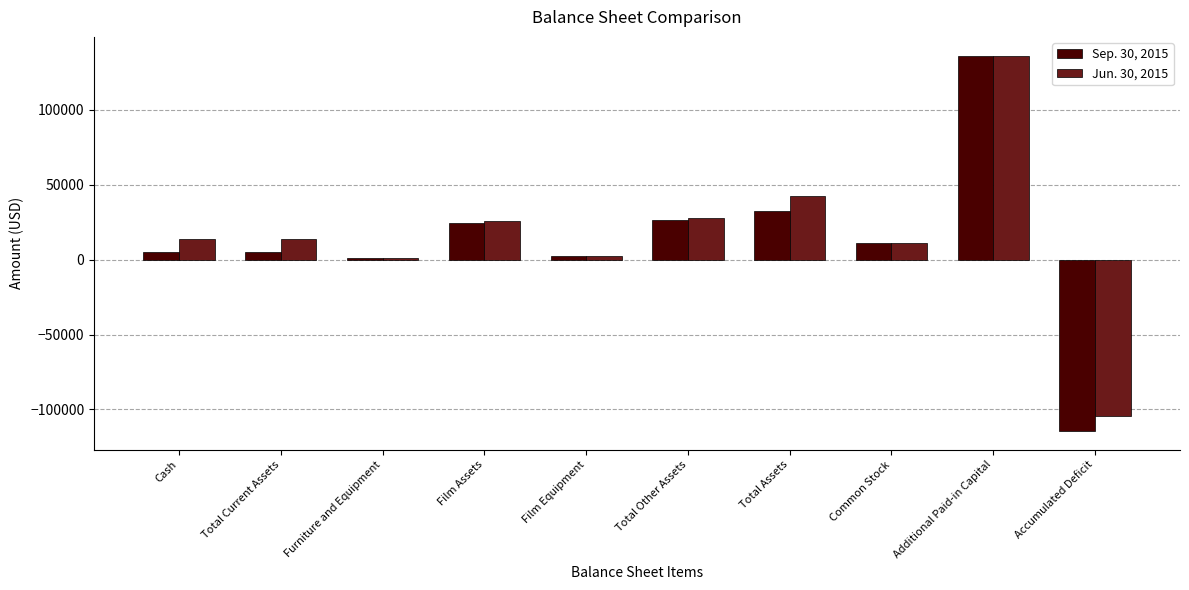

What is the sum of all Sep. 30, 2015 values?

129339